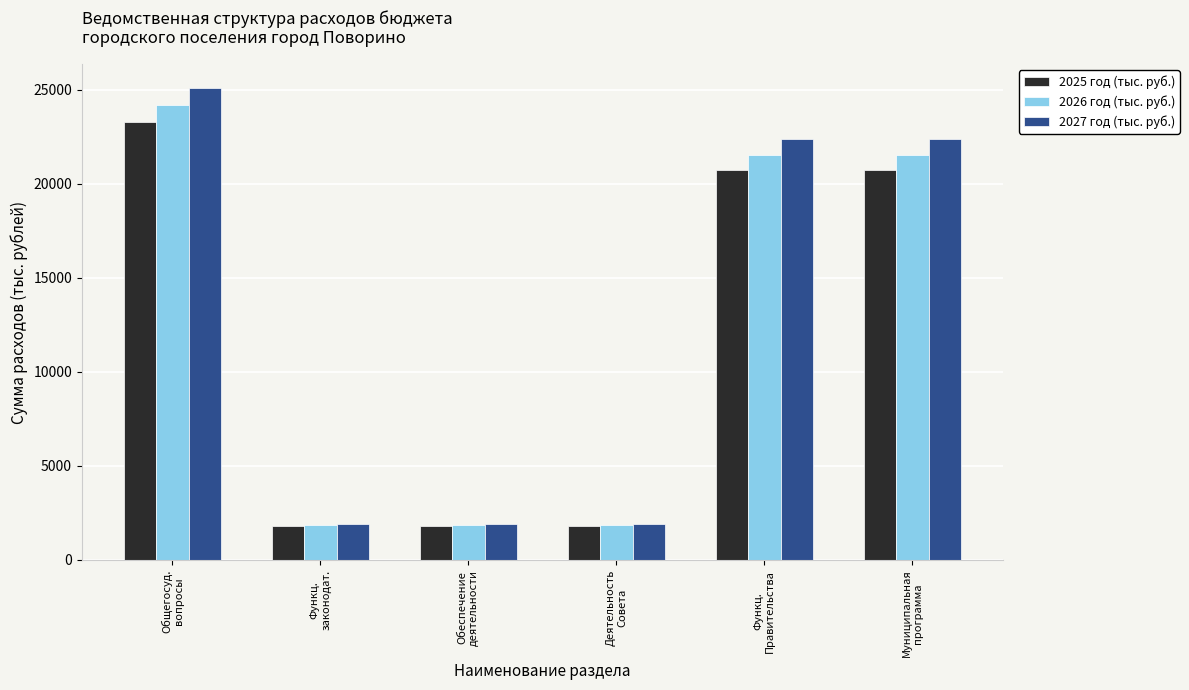

What is the total value across all series at Обеспечение
деятельности?

5603.7